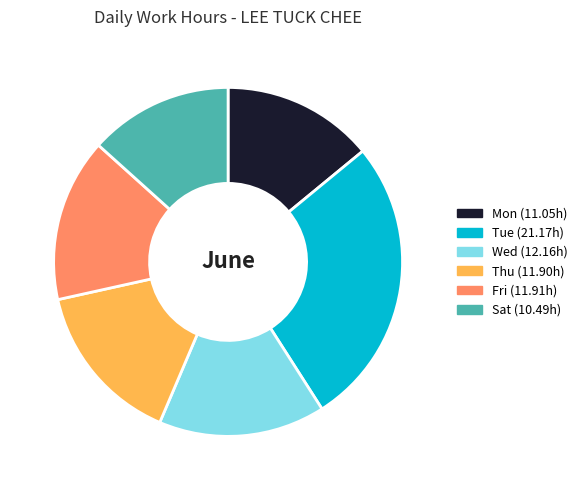

Is there any slice that represents more than half of the pie?

No